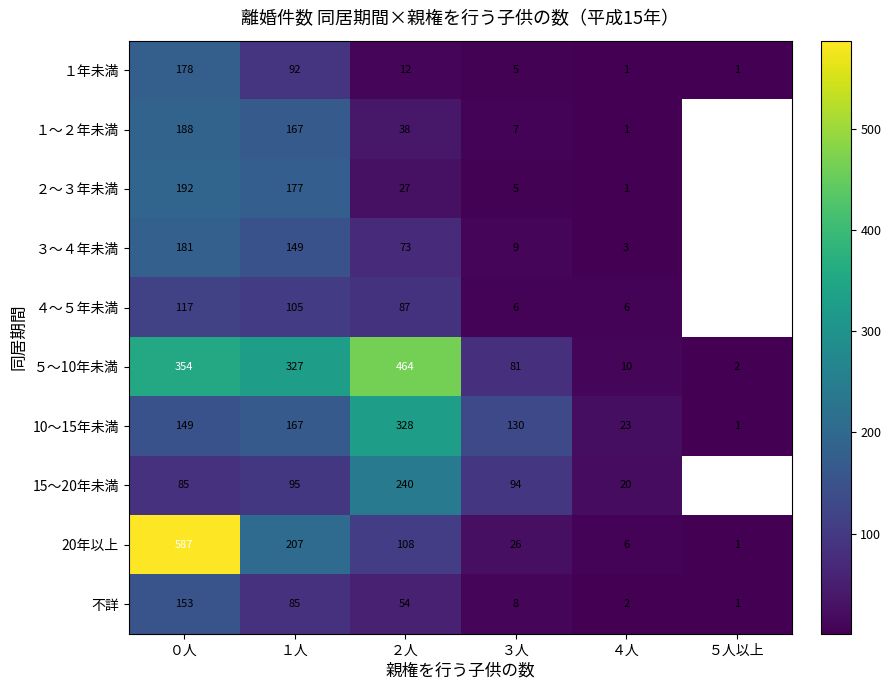

Which series changed the most between １人 and ４人?

５～10年未満